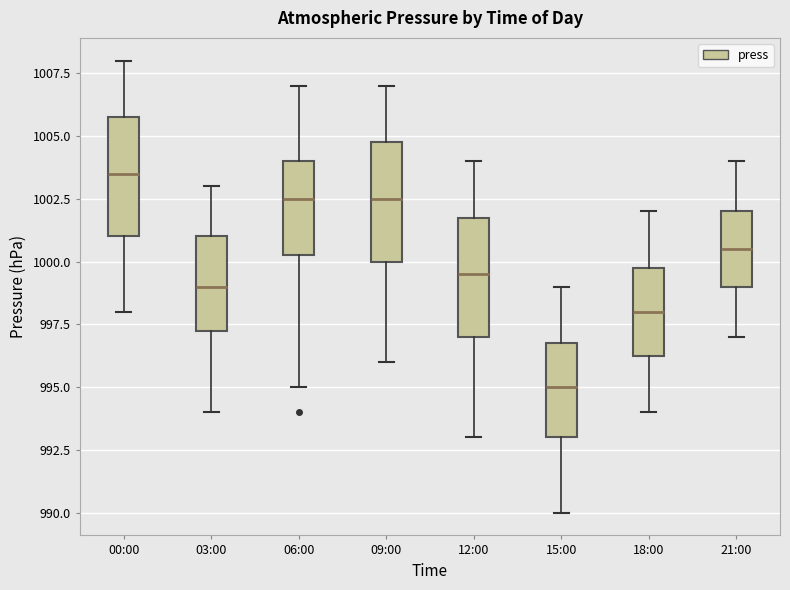

Reading left to right, read every box against the y-axis: the position of its median line, the range the box covers, and the ends of its whiskers. The values are not printed on the chart, so give them approximately, as read against the axis.

00:00: median 1003.5, box 1001.0 to 1006.0, whiskers 998.0 to 1008.0
03:00: median 999.0, box 997.5 to 1001.0, whiskers 994.0 to 1003.0
06:00: median 1002.5, box 1000.5 to 1004.0, whiskers 995.0 to 1007.0
09:00: median 1002.5, box 1000.0 to 1005.0, whiskers 996.0 to 1007.0
12:00: median 999.5, box 997.0 to 1002.0, whiskers 993.0 to 1004.0
15:00: median 995.0, box 993.0 to 997.0, whiskers 990.0 to 999.0
18:00: median 998.0, box 996.5 to 1000.0, whiskers 994.0 to 1002.0
21:00: median 1000.5, box 999.0 to 1002.0, whiskers 997.0 to 1004.0